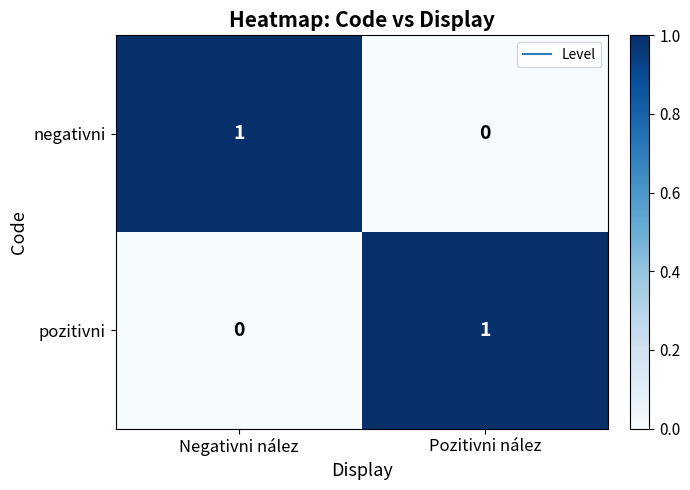

What is the total value across all series at Negativni nález?

1